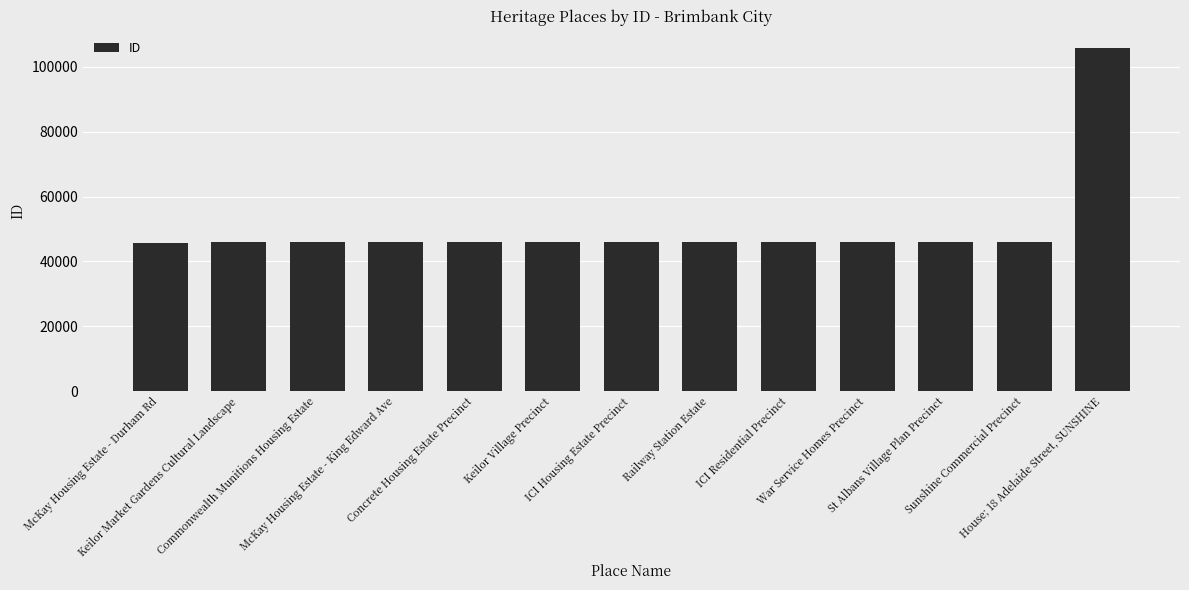

List the labels in order of value, smallest first.

McKay Housing Estate - Durham Rd, Keilor Market Gardens Cultural Landscape, Commonwealth Munitions Housing Estate, McKay Housing Estate - King Edward Ave, Concrete Housing Estate Precinct, Keilor Village Precinct, ICI Housing Estate Precinct, Railway Station Estate, ICI Residential Precinct, War Service Homes Precinct, St Albans Village Plan Precinct, Sunshine Commercial Precinct, House; 18 Adelaide Street, SUNSHINE